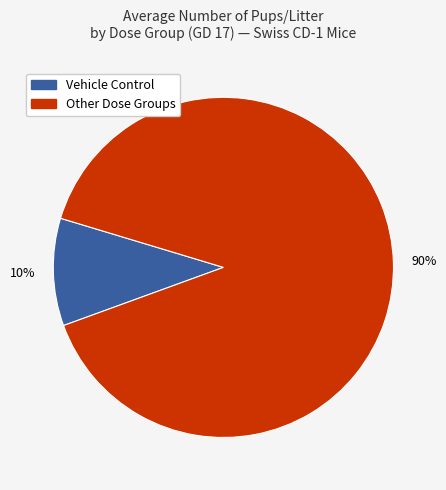

Does any single category account for the majority?

Yes